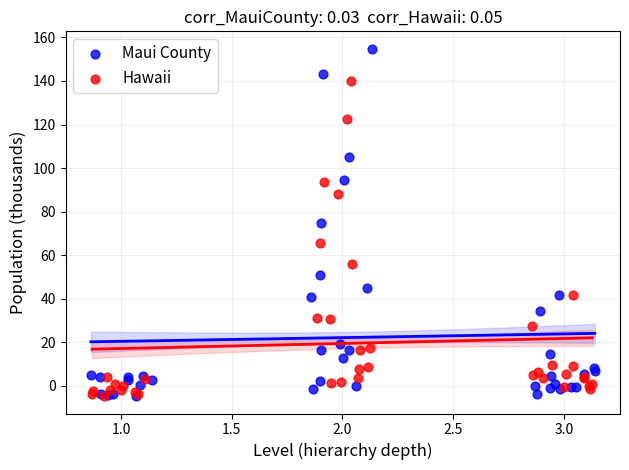

Which series has the widest spread of Y values?

Maui County